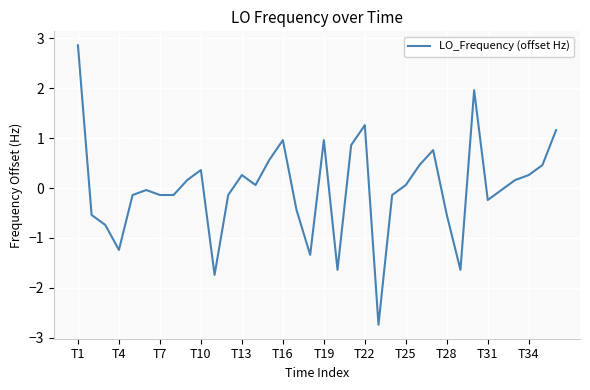

What is the maximum value shown in the chart?

2.9